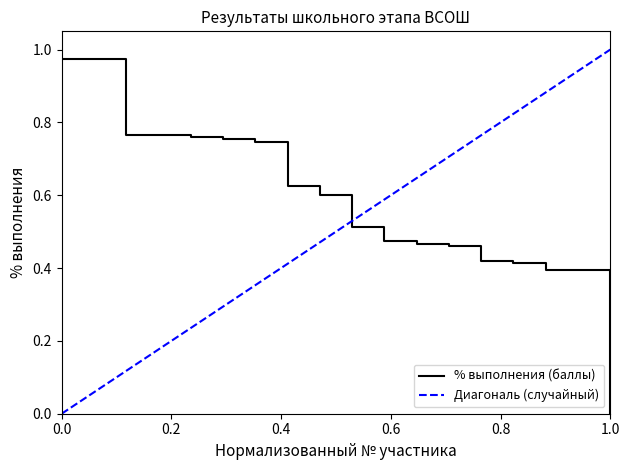

Is it true that the value at 5 is 0.8?

True